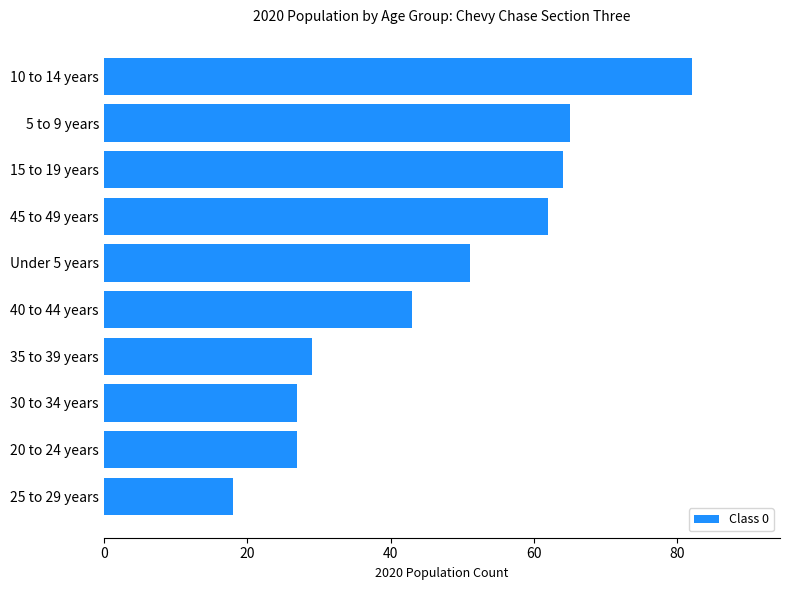

Reading bottom to top, list all the values displayed in this chart.

25 to 29 years=18	20 to 24 years=27	30 to 34 years=27	35 to 39 years=29	40 to 44 years=43	Under 5 years=51	45 to 49 years=62	15 to 19 years=64	5 to 9 years=65	10 to 14 years=82